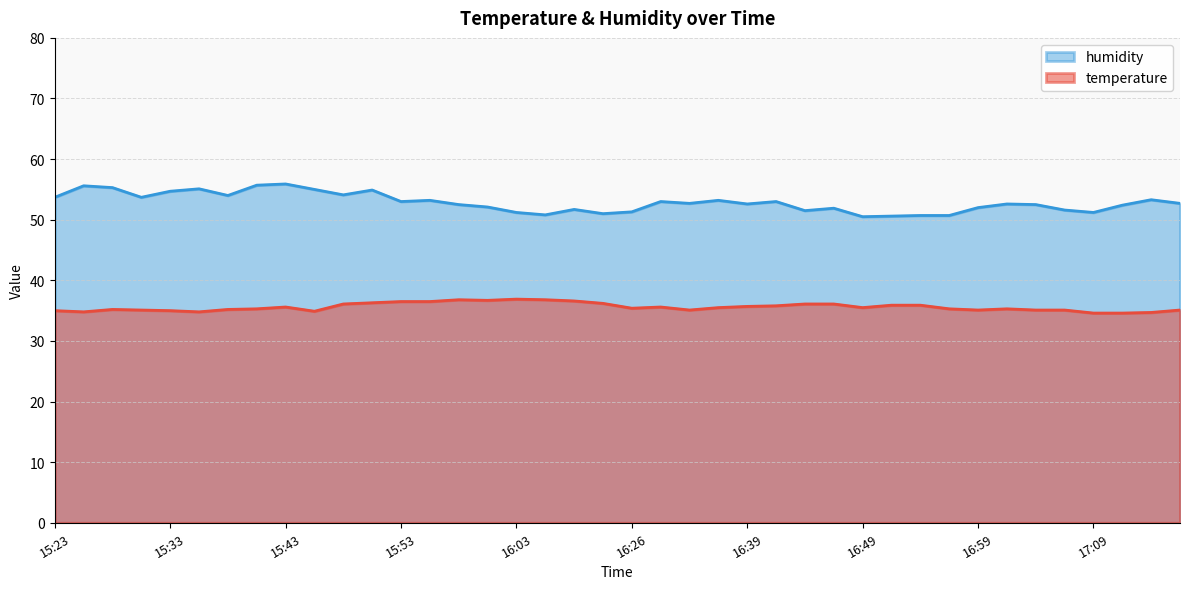

Which has a higher value, 16:41 or 15:55?

15:55